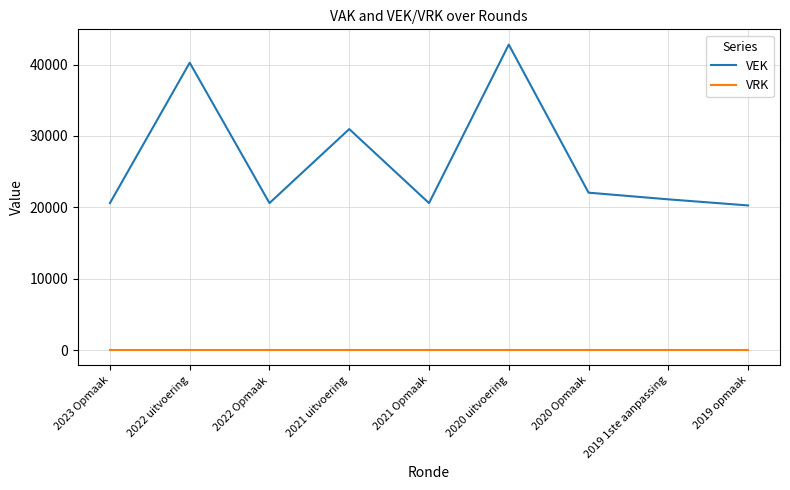

Reading right to left, list all the values displayed in this chart.

VEK: 20267	21121	22058	42806	20598	30970	20598	40271	20598
VRK: 0	0	0	0	0	0	0	0	0